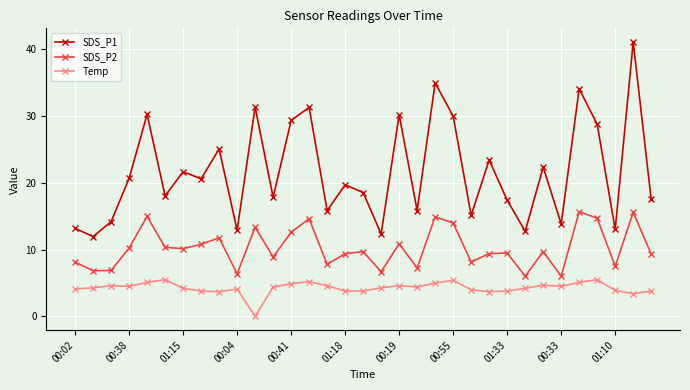

True or false: SDS_P1 and SDS_P2 cross at least once.

False